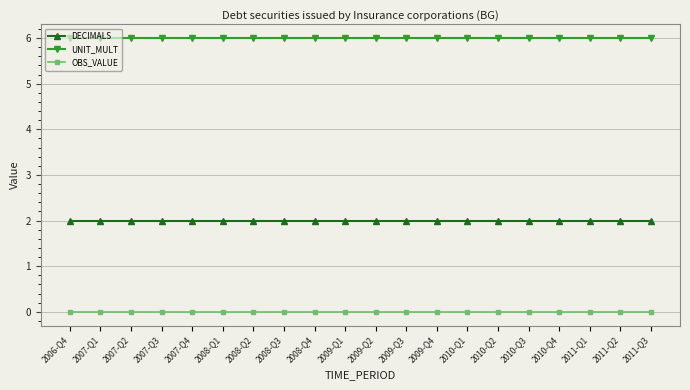

What is the spread (max minus min) of values at 2008-Q4?

6